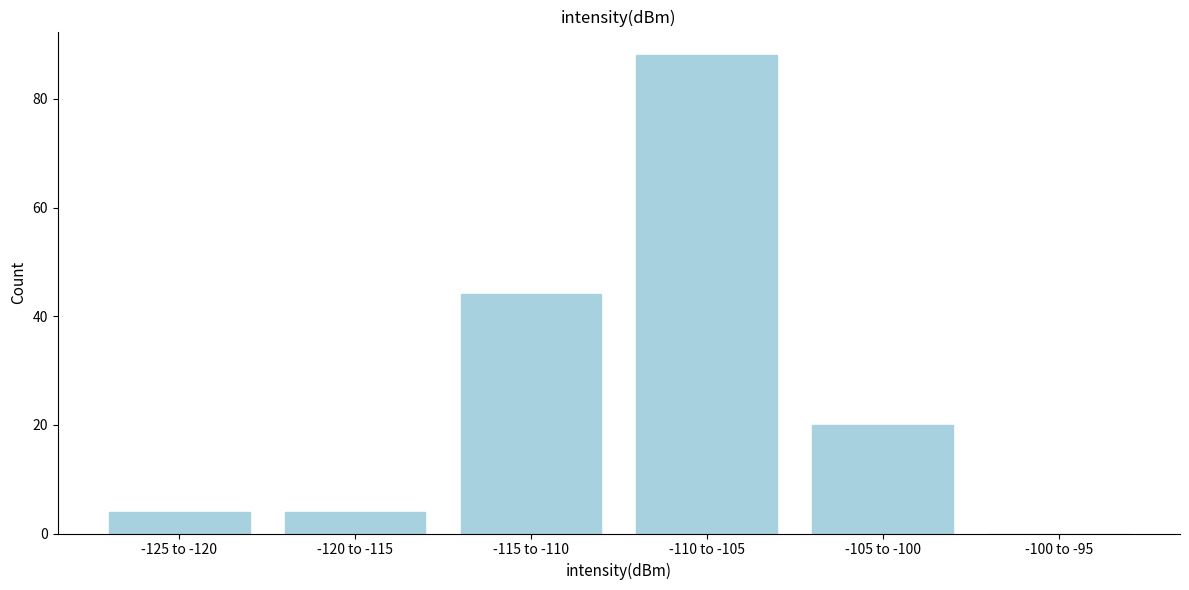

Reading left to right, what are all the values shown in this chart?

-125 to -120=4	-120 to -115=4	-115 to -110=44	-110 to -105=88	-105 to -100=20	-100 to -95=0